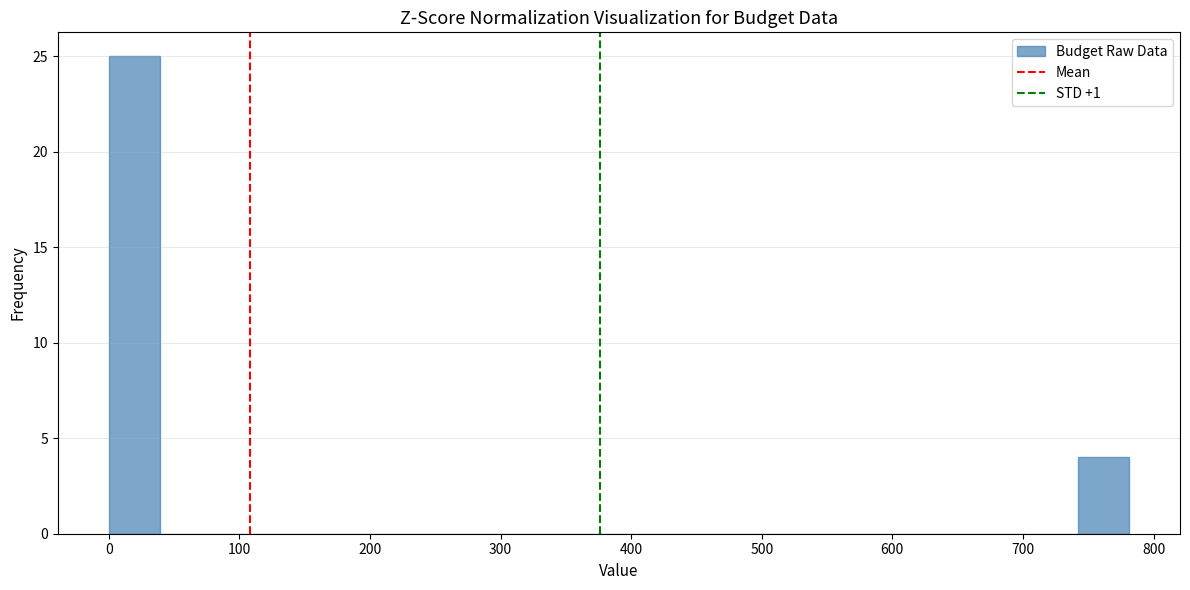

Read against the x-axis, roughly where is the centre of the tallest bar?

20